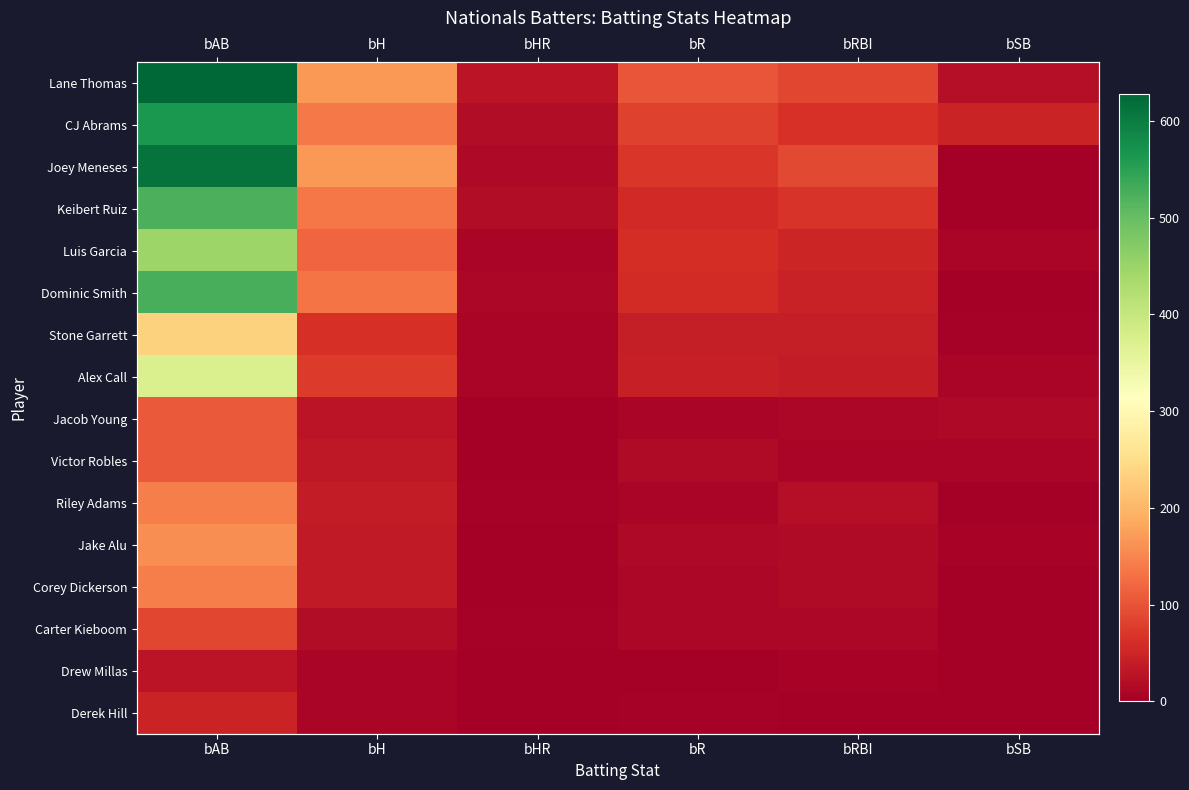

Which category has the lowest value across all series?

bSB